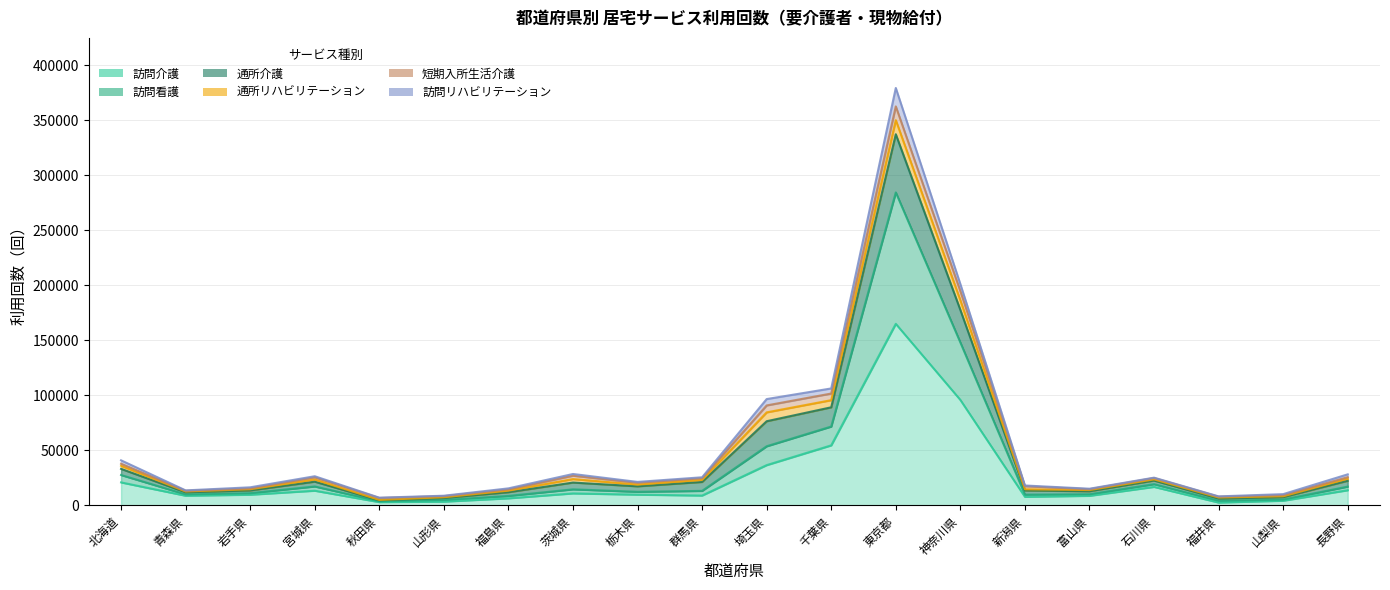

What position from the right is 宮城県?

17